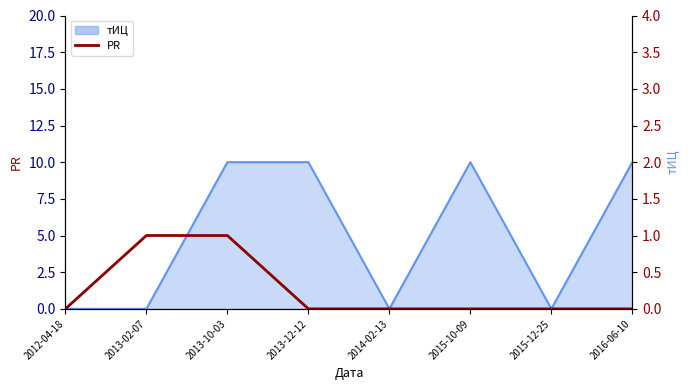

Is it true that the value at 2013-10-03 is 1?

True